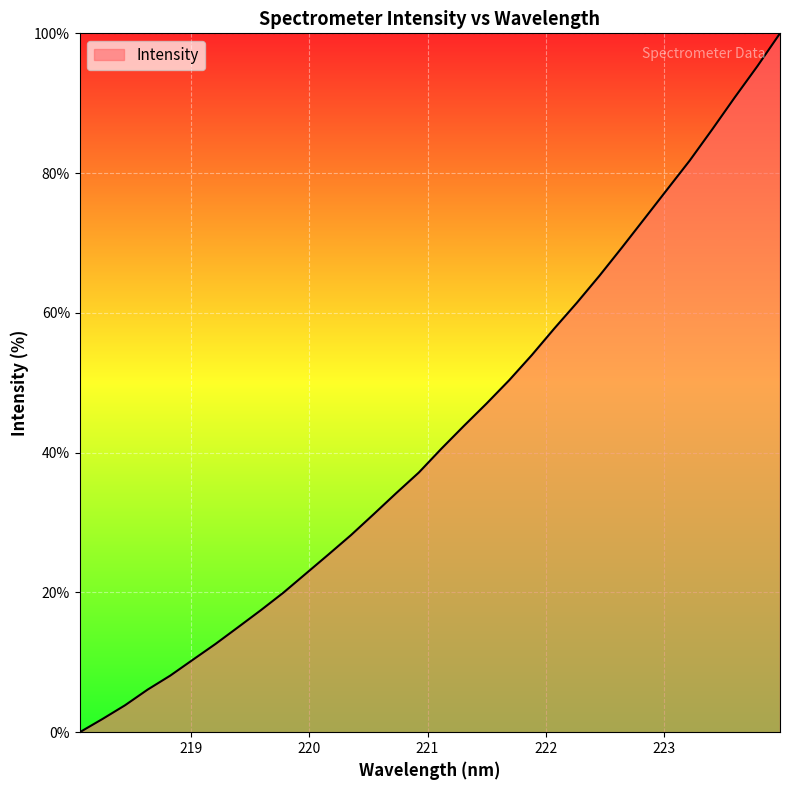

What is the greatest value displayed?

100.0